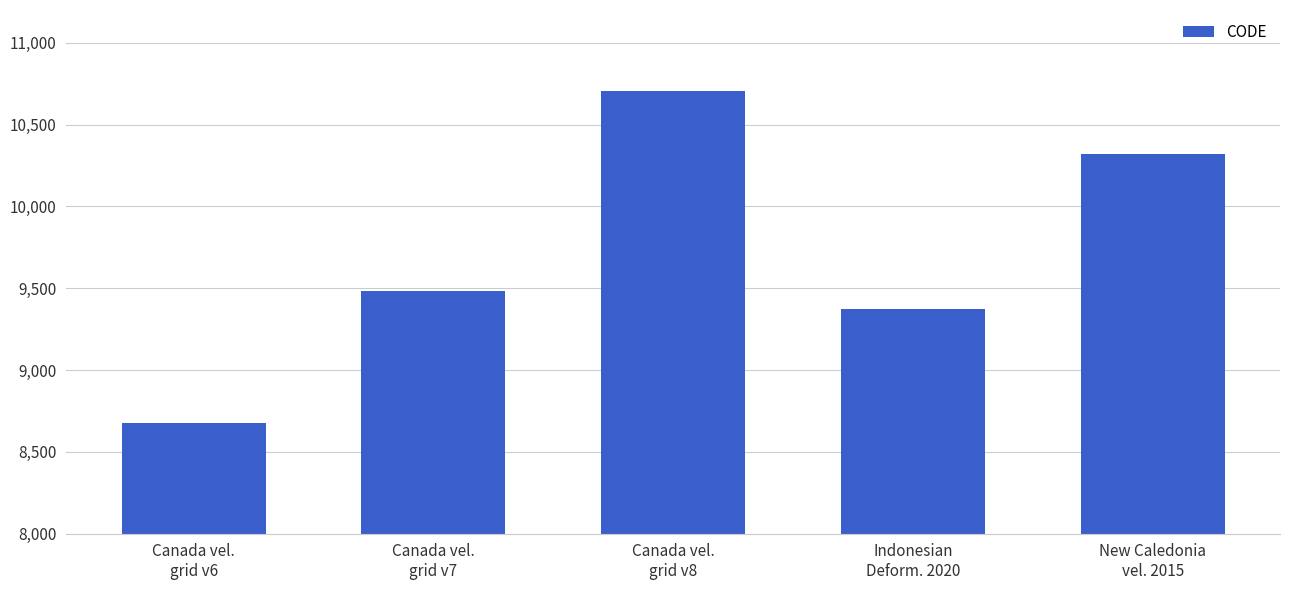

What is the maximum value shown in the chart?

10707